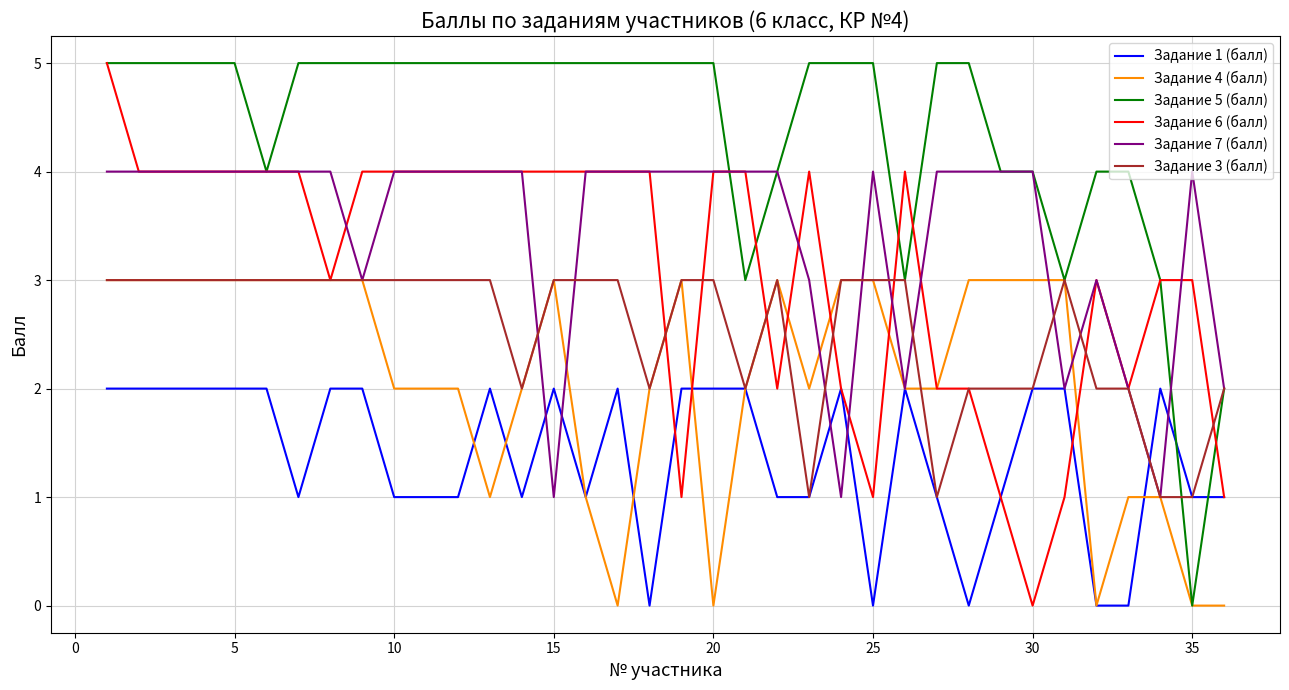

True or false: Задание 4 (балл) has more than 1 interior local peaks.

True